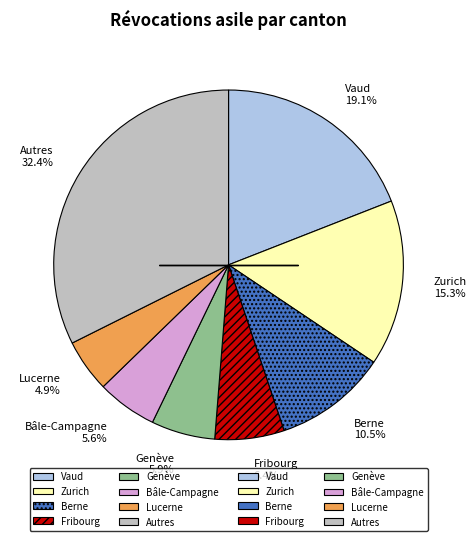

Is the sum of Autres and Vaud greater than half?

Yes